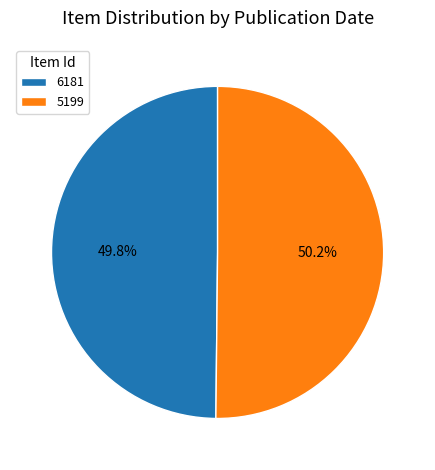

What percentage is NOT represented by 5199?

49.8%